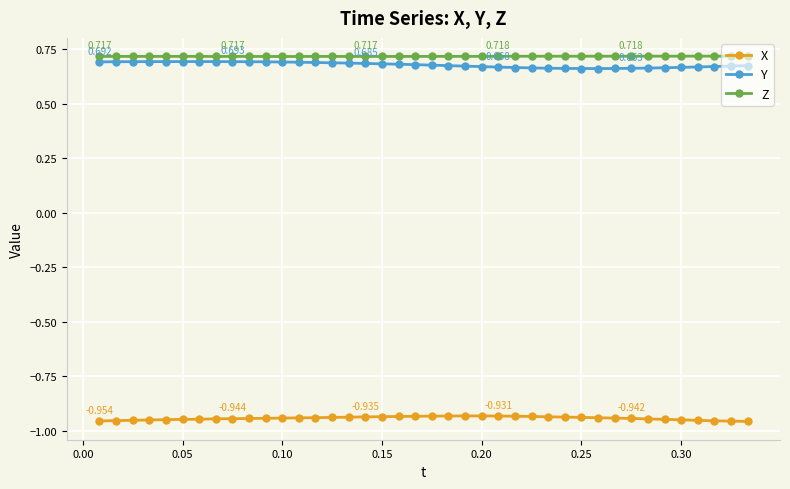

True or false: Z has more than 0 points higher than both neighbors.

True